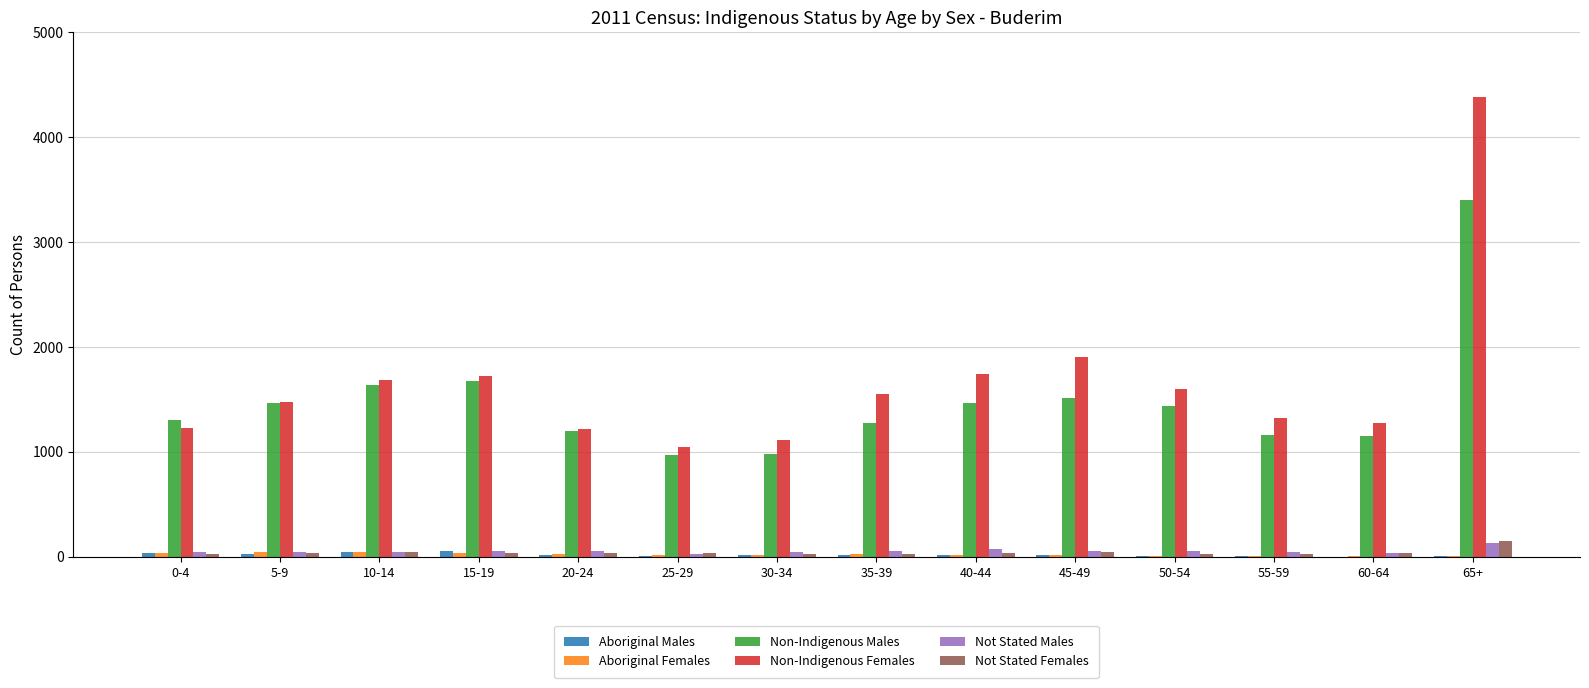

What is the spread (max minus min) of values at 15-19?

1691